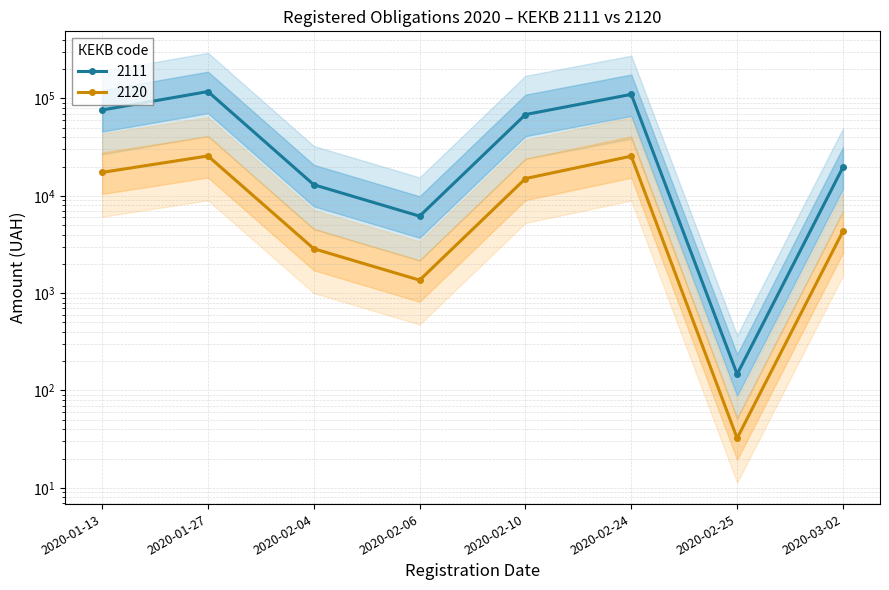

What position from the right is 2020-03-02?

1